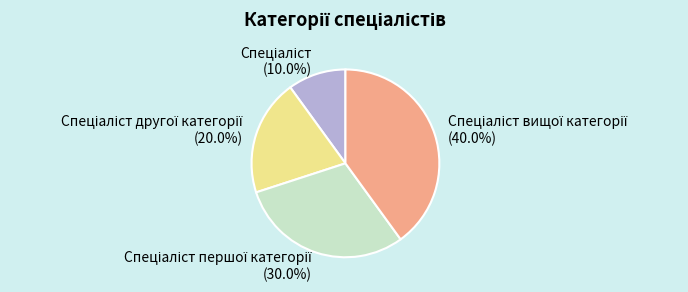

Does any single category account for the majority?

No